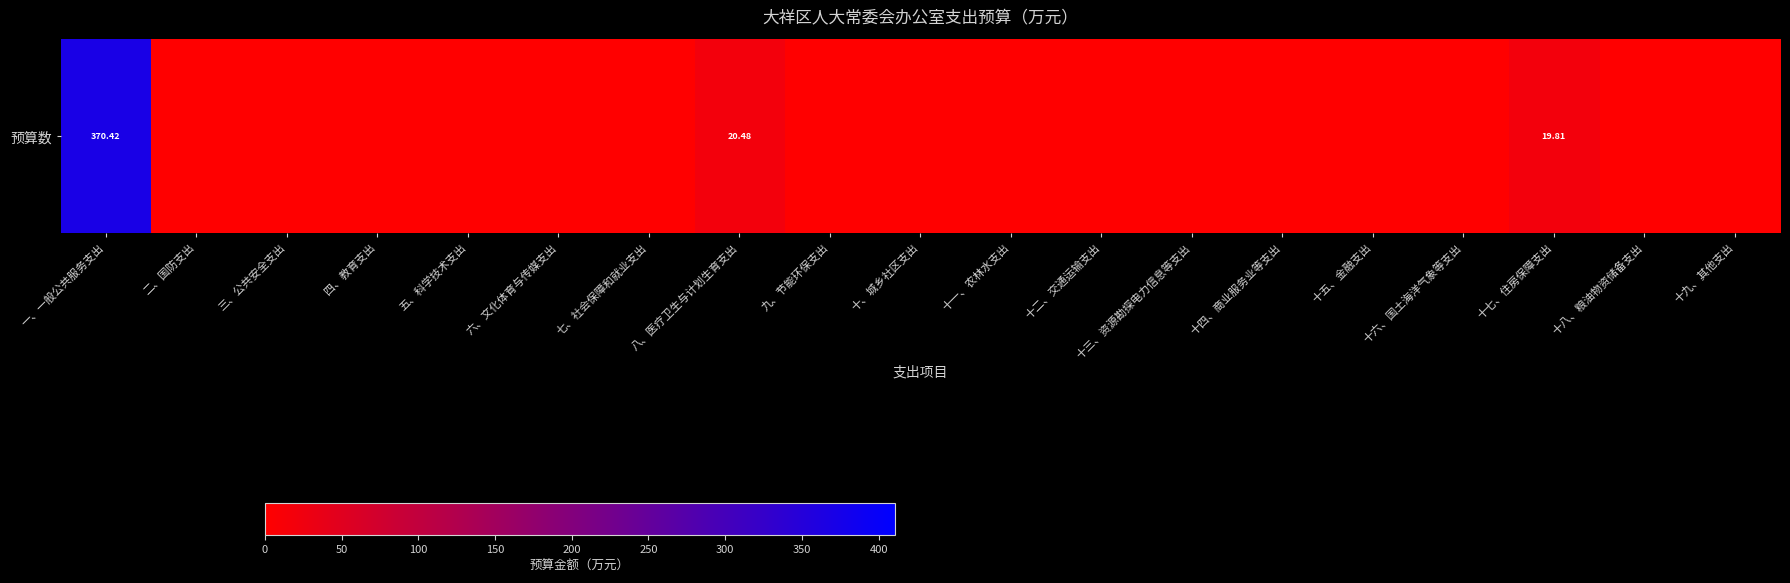

What is the sum of all values?

410.7